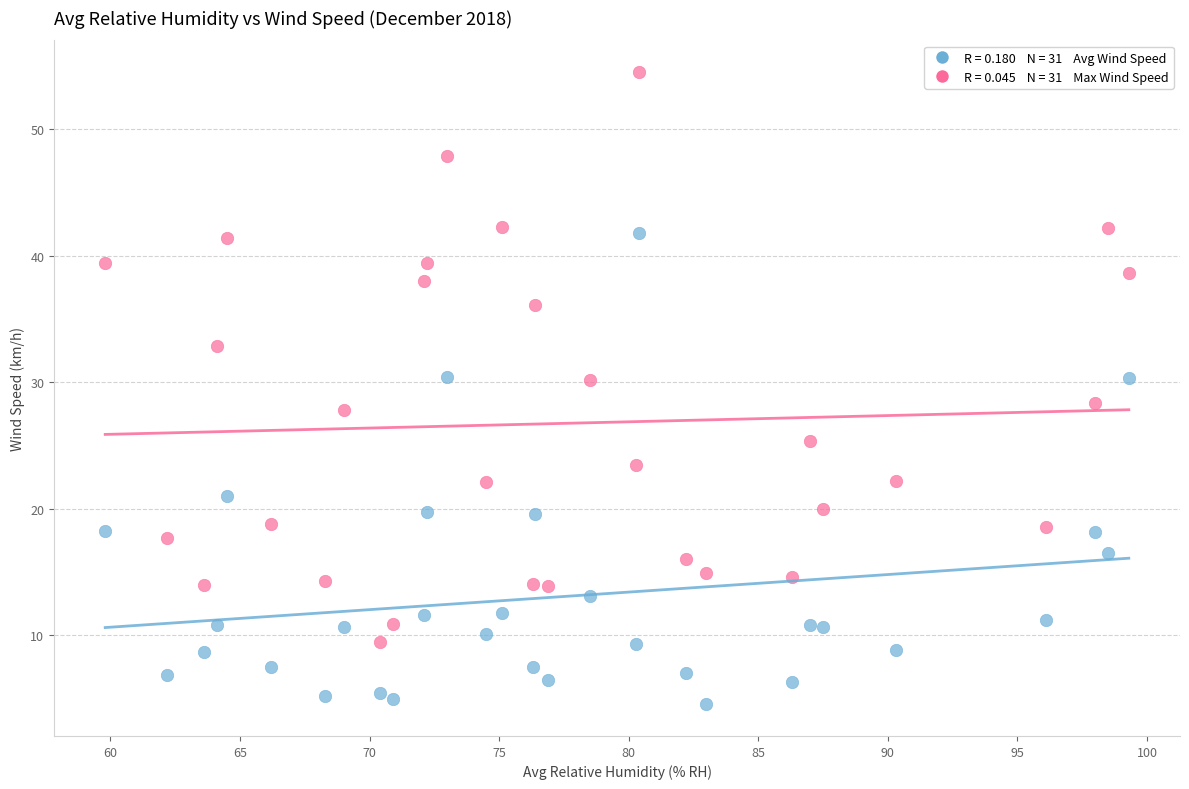

Across all data points, what is the range of X values (max minus min)?

39.5